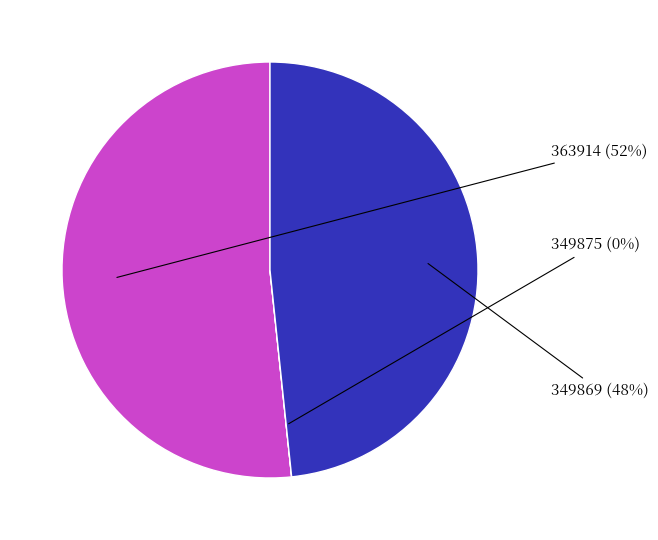

To the nearest percent, what is the combined percentage of 349869 and 363914?

100%